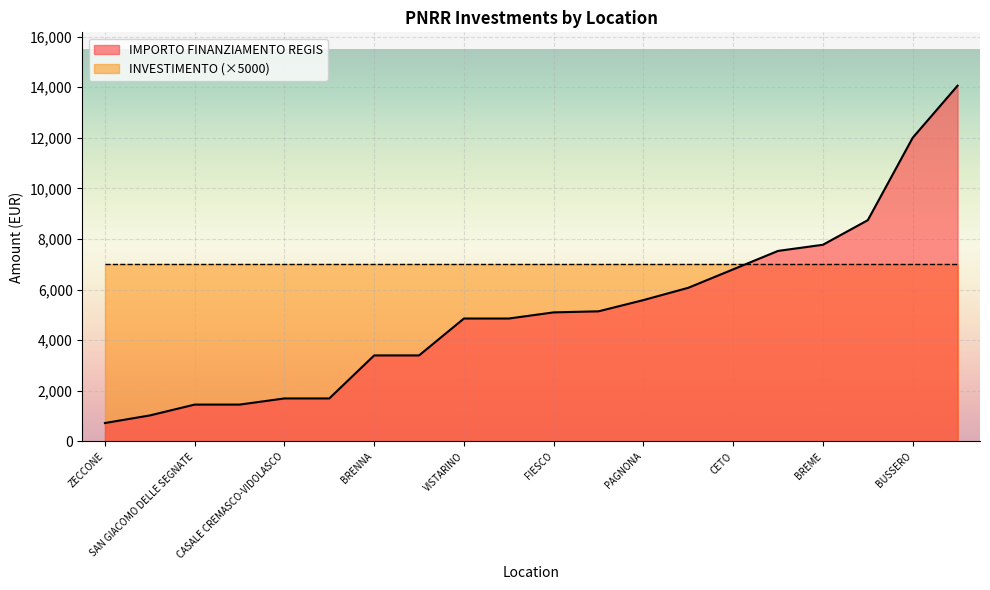

Rank the categories by INVESTIMENTO value from lowest to highest.

VILLONGO, GORNO, VILLA CORTESE, FILIGHERA, ZECCONE, BRENNA, PAGNONA, BUSSERO, SANGIANO, CASALE CREMASCO-VIDOLASCO, CASALMORANO, INARZO, SAN GIACOMO DELLE SEGNATE, OFFANENGO, VISTARINO, FIESCO, MASLIANICO, CETO, QUINTANO, BREME